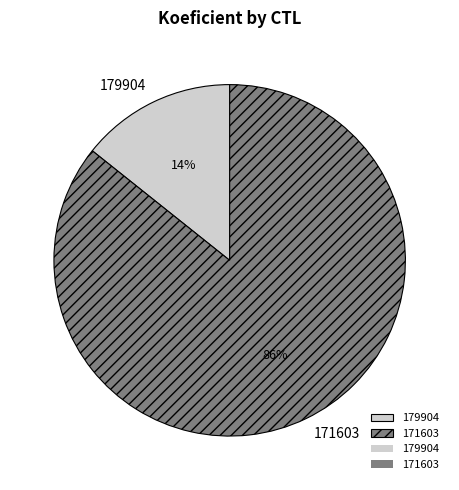

Rank the categories by value from highest to lowest.

171603, 179904